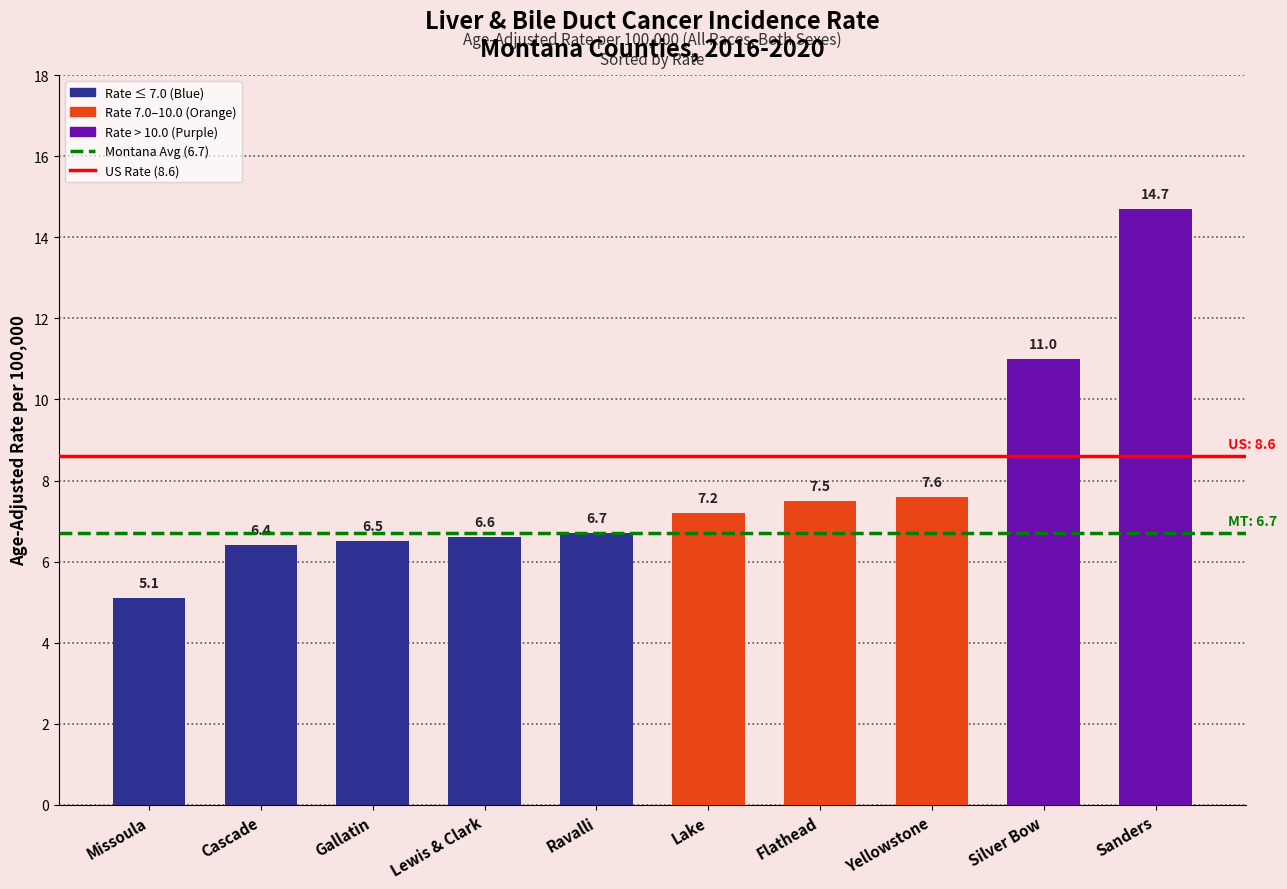

Which label corresponds to the largest value in the chart?

Sanders